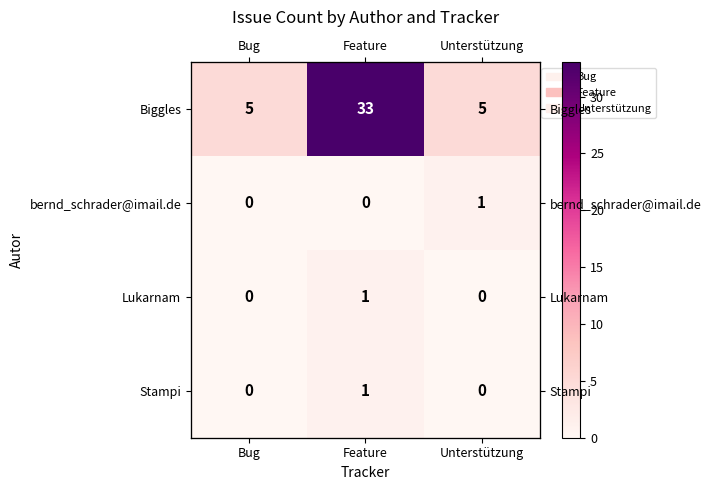

Is the value of Lukarnam at Feature greater than the value of Biggles at Unterstützung?

No